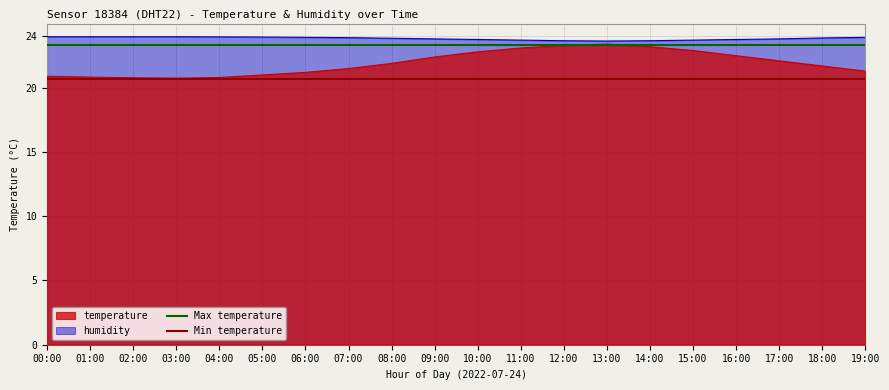

Is it true that temperature equals 38.6 at 17:00?

False